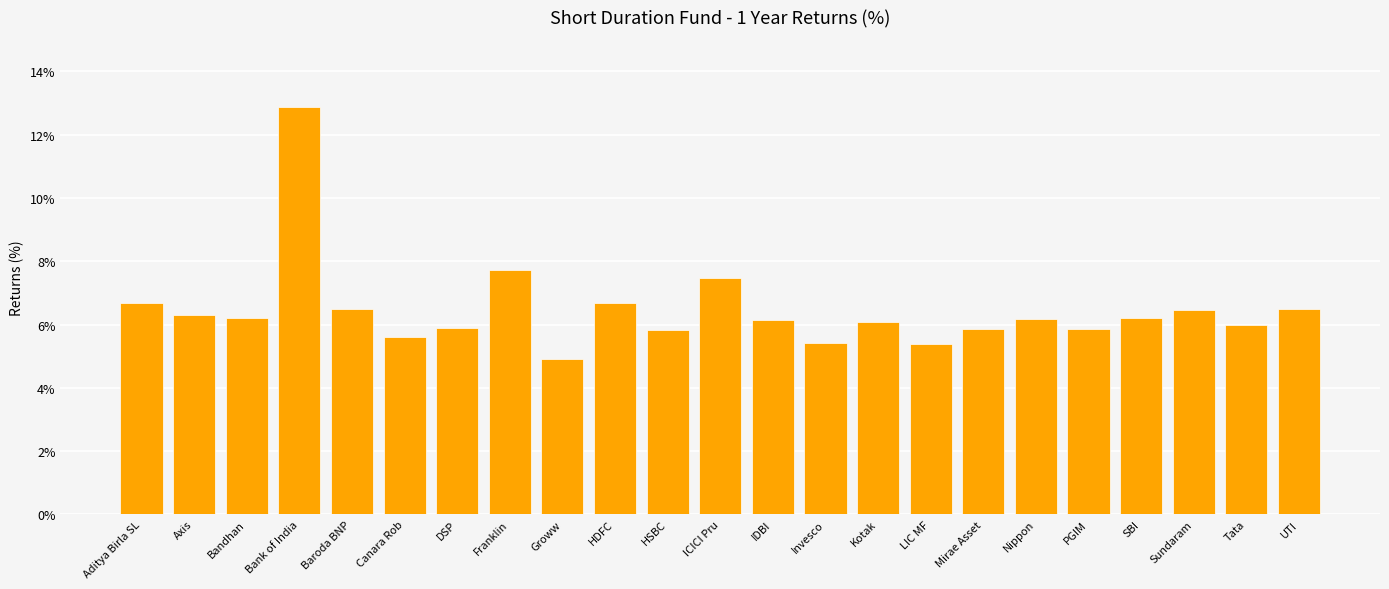

True or false: the data shows 4.9 at Groww.

True